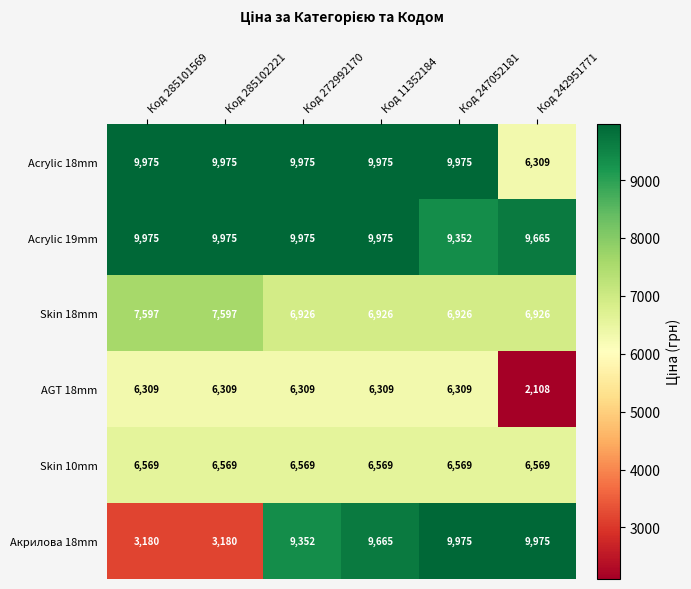

What is the maximum value for AGT 18mm?

6309